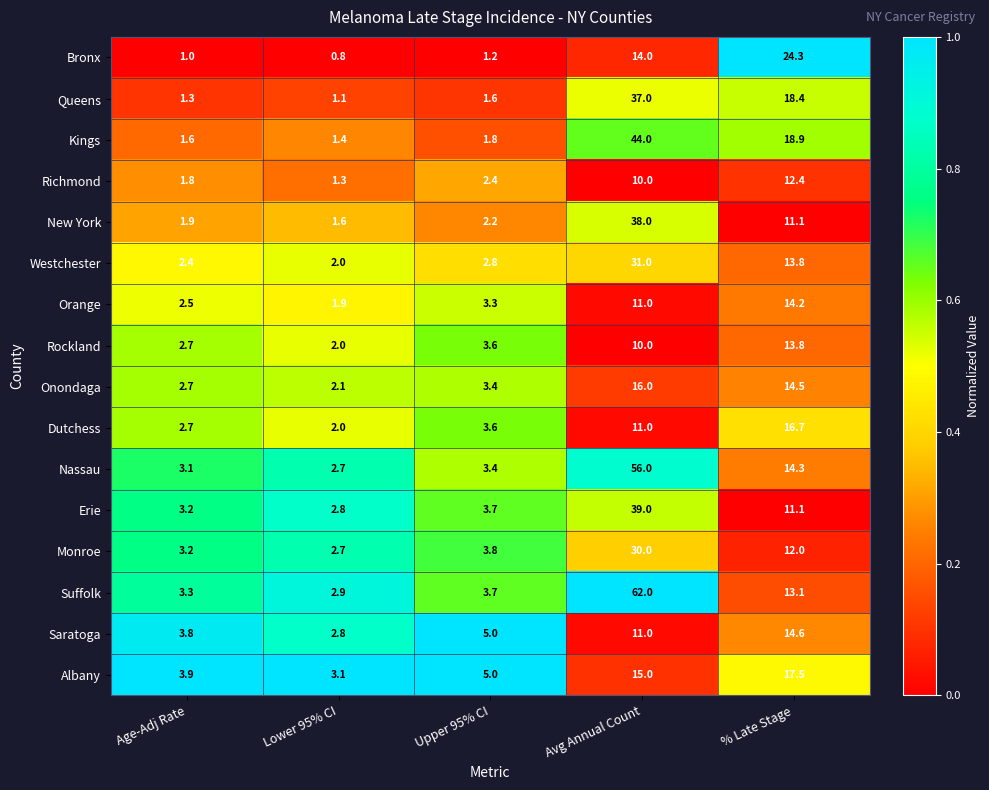

The Suffolk series shows 2.0 at Age-Adj Rate. True or false?

False